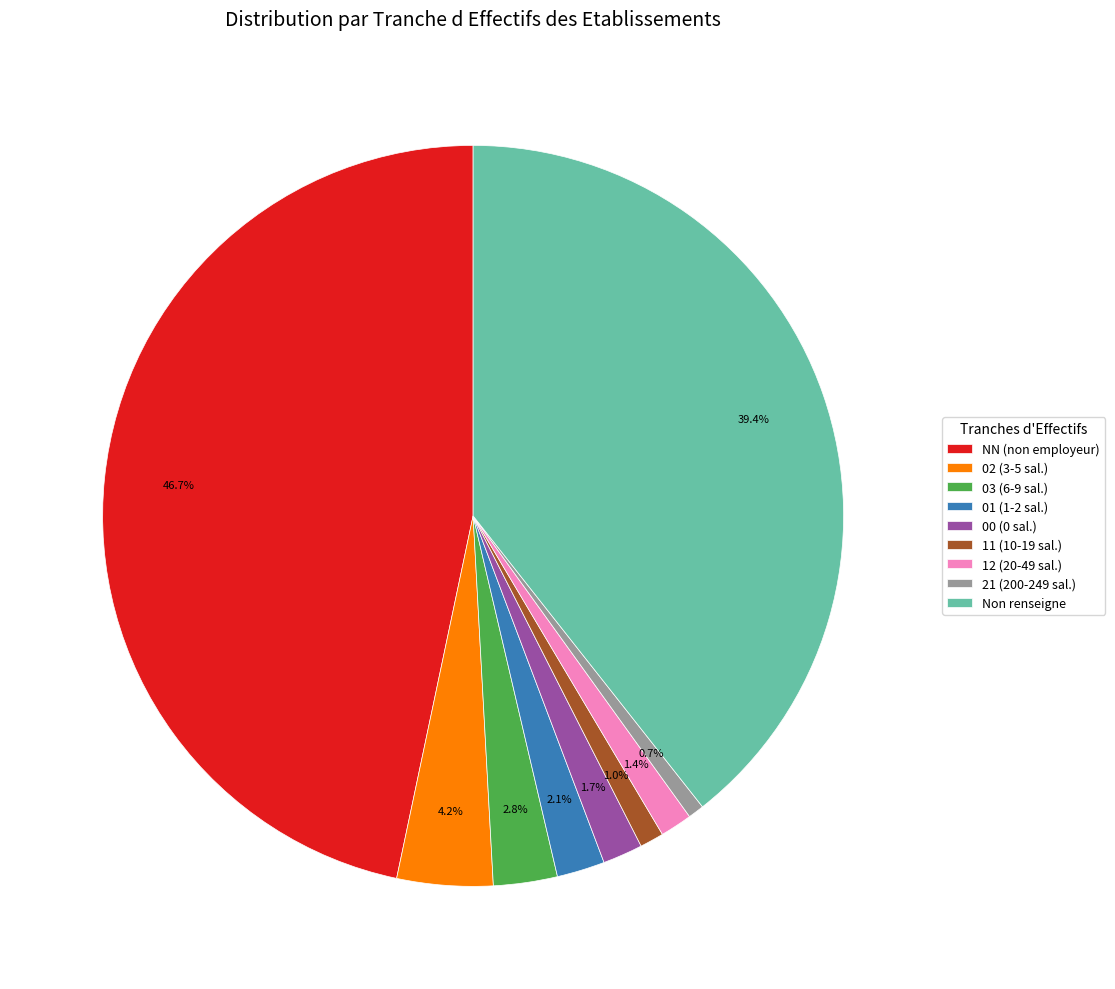

Which category has the biggest portion of the pie?

NN (non employeur)